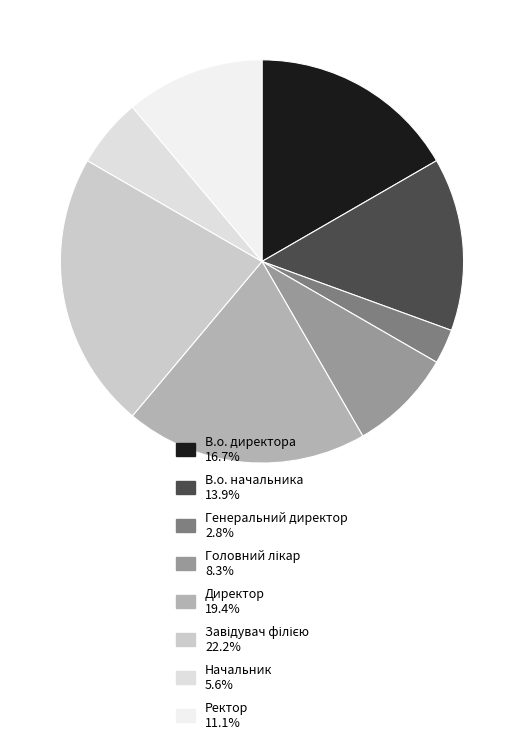

What percentage is the В.о. начальника slice, to the nearest percent?

14%